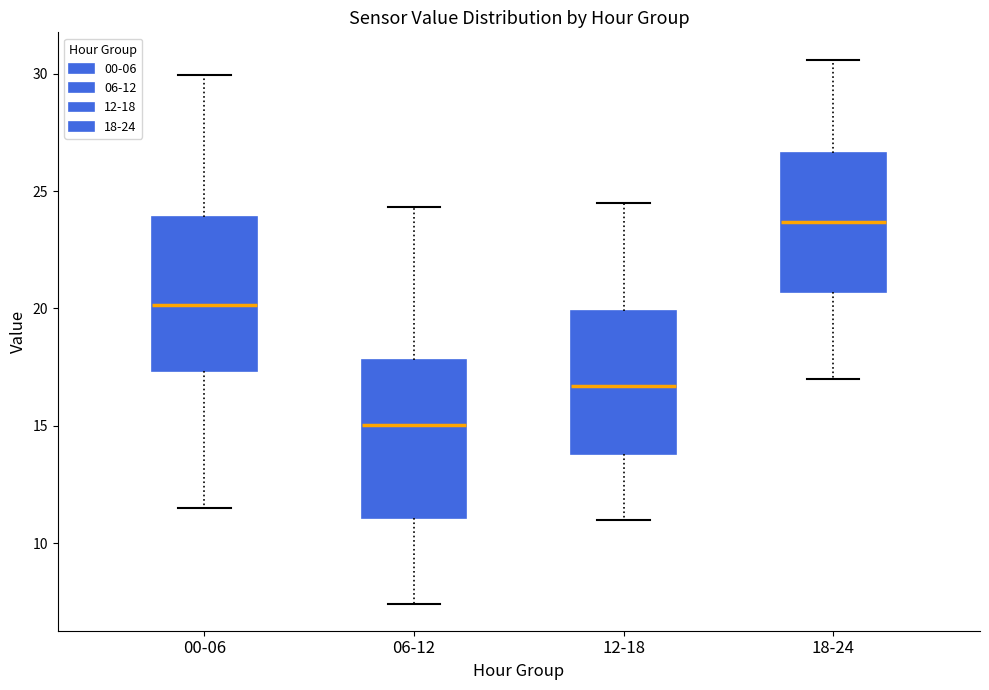

Which box's median line is the highest?

18-24